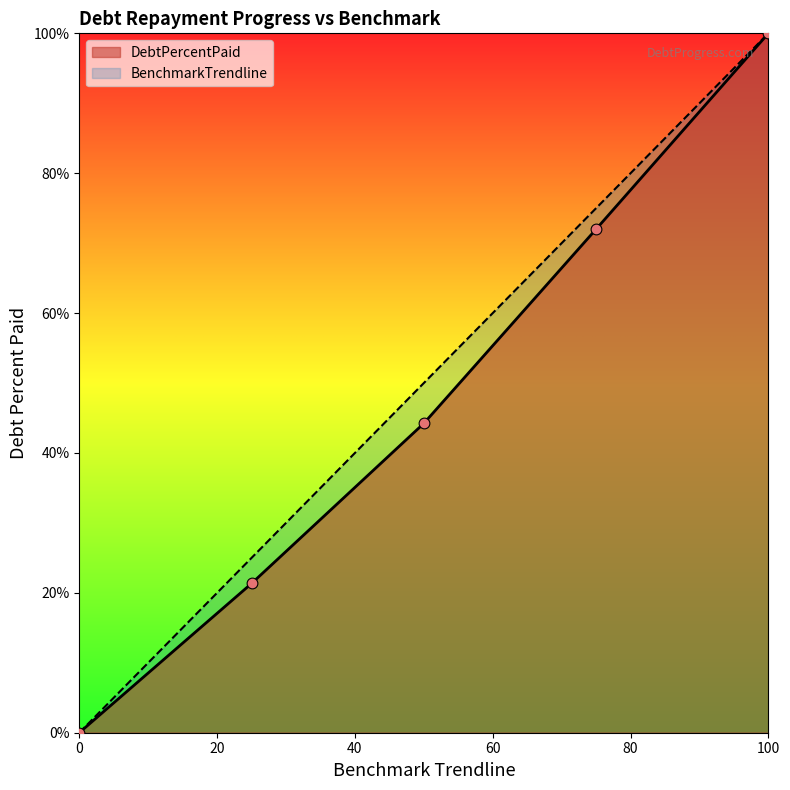

What are all the series names shown in the legend?

DebtPercentPaid, BenchmarkTrendline